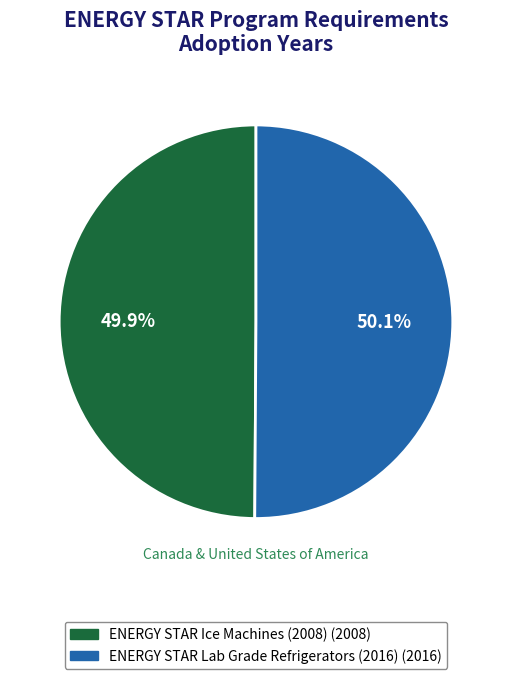

To the nearest percent, what is the combined percentage of ENERGY STAR Lab Grade Refrigerators (2016) and ENERGY STAR Ice Machines (2008)?

100%